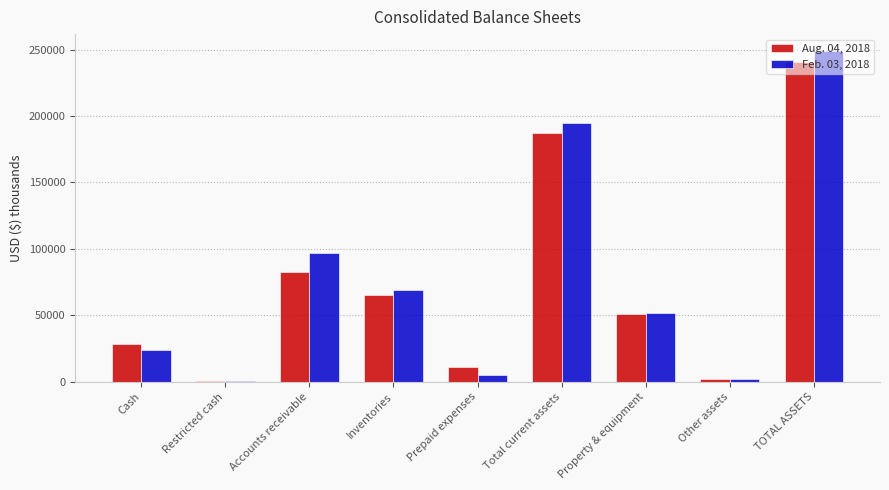

How many series are shown in this chart?

2